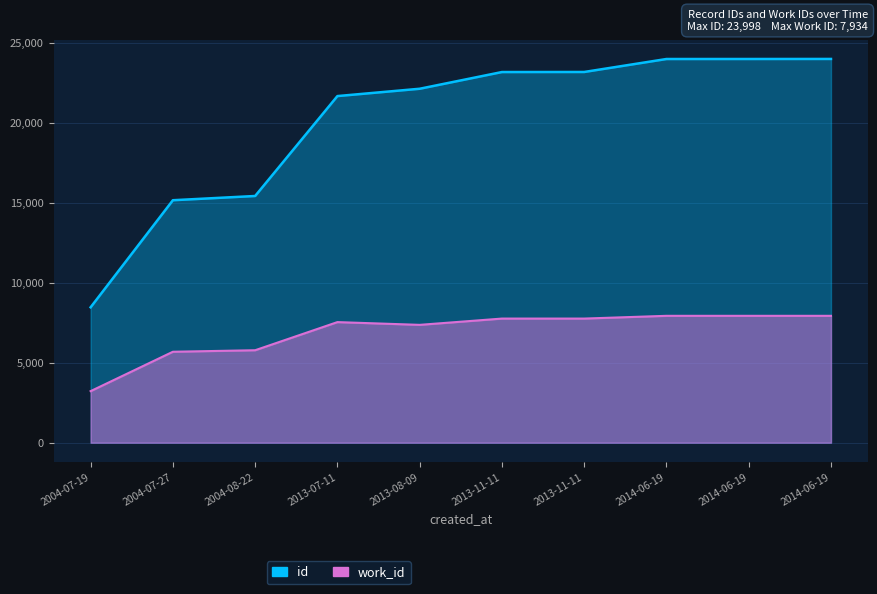

What is the label of the 9th point from the right?

2004-07-27